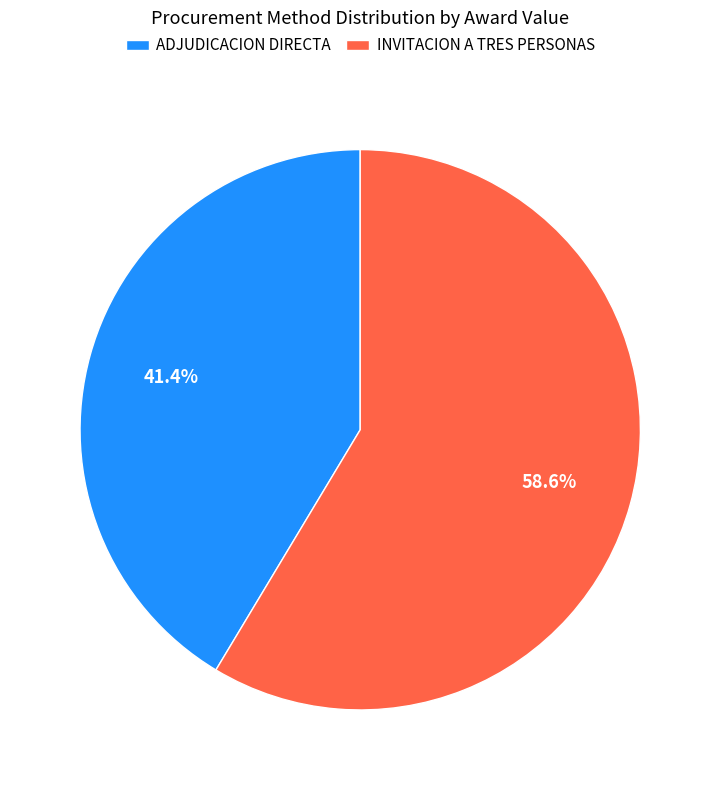

How many segments does this pie chart have?

2